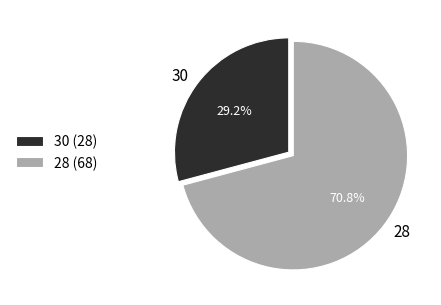

Which category has the smallest portion of the pie?

30